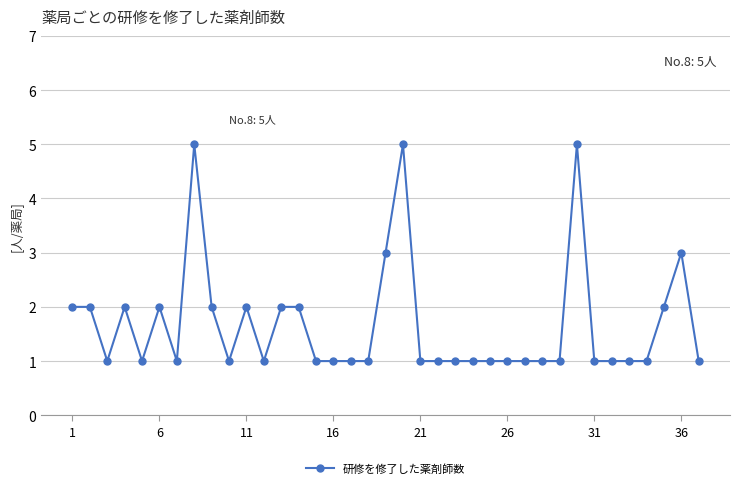

True or false: there are more than 2 points higher than both neighbors.

True